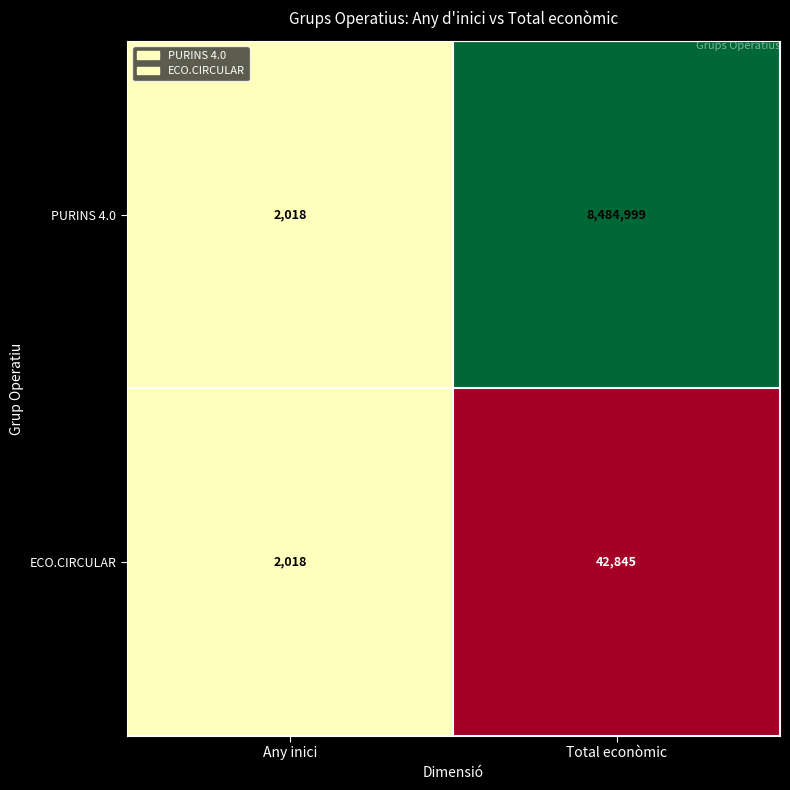

At which label does ECO.CIRCULAR reach its peak?

Total econòmic